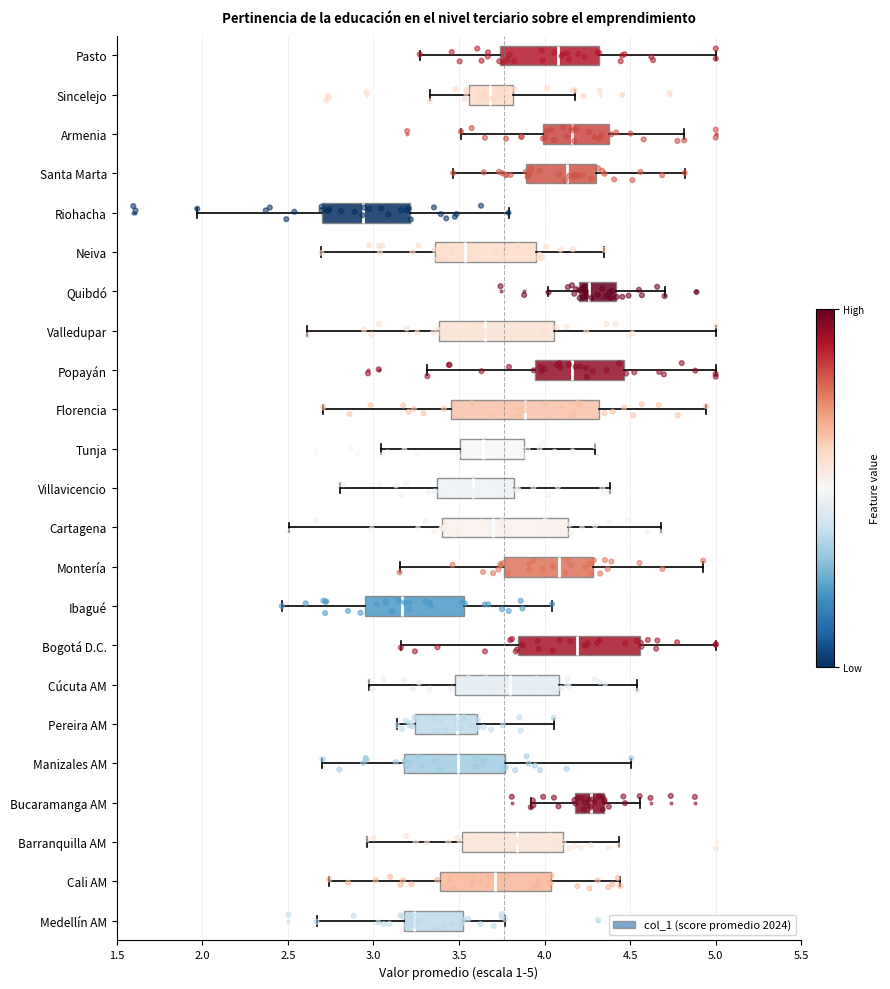

Which box is the widest, from its left edge to its right edge?

Florencia